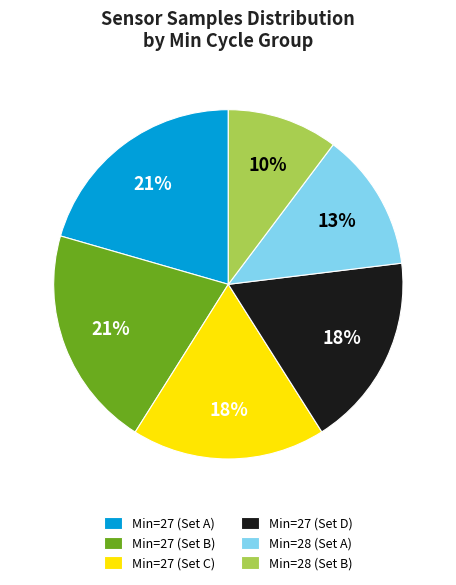

Count the number of slices in the pie.

6